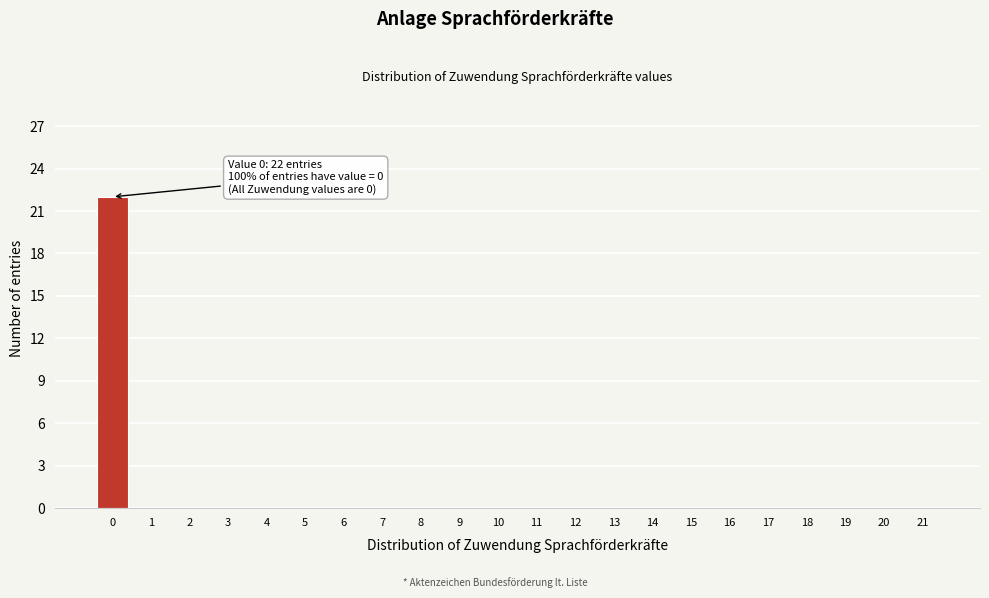

Reading left to right, transcribe all the data shown in this chart.

0=22	1=0	2=0	3=0	4=0	5=0	6=0	7=0	8=0	9=0	10=0	11=0	12=0	13=0	14=0	15=0	16=0	17=0	18=0	19=0	20=0	21=0